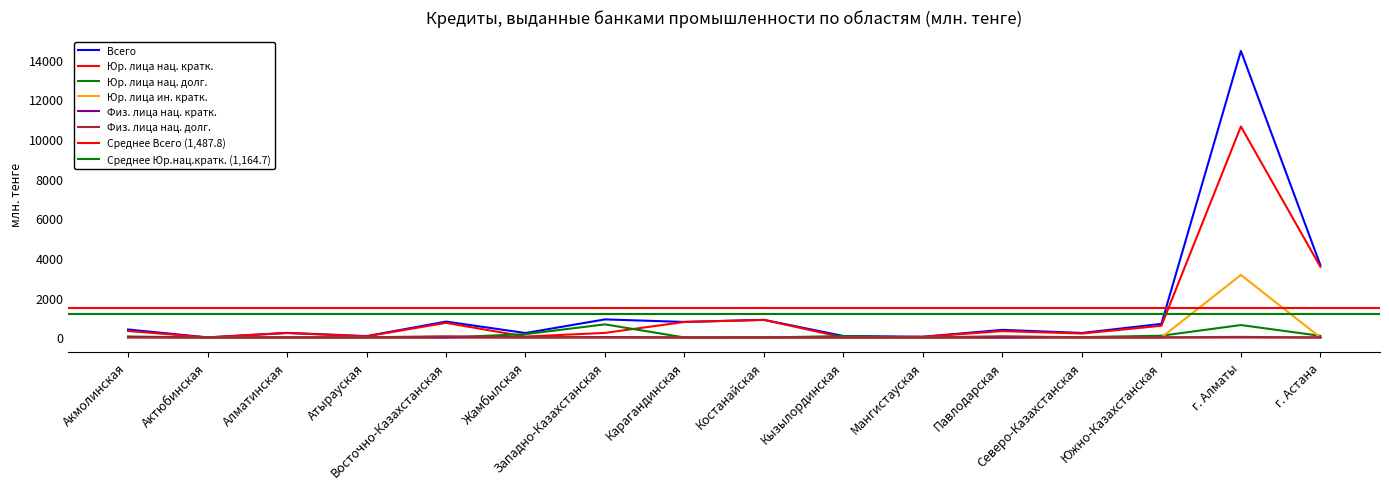

Reading left to right, list all the values displayed in this chart.

Всего: Акмолинская=403.0	Актюбинская=3.6	Алматинская=233.2	Атырауская=68.0	Восточно-Казахстанская=800.4	Жамбылская=224.9	Западно-Казахстанская=911.2	Карагандинская=783.1	Костанайская=888.8	Кызылординская=74.9	Мангистауская=36.0	Павлодарская=384.2	Северо-Казахстанская=227.1	Южно-Казахстанская=685.4	г. Алматы=14437.3	г. Астана=3643.4
Юр. лица нац. кратк.: Акмолинская=327.8	Актюбинская=3.6	Алматинская=223.4	Атырауская=56.2	Восточно-Казахстанская=736.5	Жамбылская=46.6	Западно-Казахстанская=230.6	Карагандинская=783.1	Костанайская=885.3	Кызылординская=4.6	Мангистауская=36.0	Павлодарская=321.6	Северо-Казахстанская=199.0	Южно-Казахстанская=589.7	г. Алматы=10629.8	г. Астана=3561.2
Юр. лица нац. долг.: Акмолинская=48.3	Актюбинская=0.0	Алматинская=0.0	Атырауская=2.2	Восточно-Казахстанская=0.0	Жамбылская=167.3	Западно-Казахстанская=661.7	Карагандинская=0.0	Костанайская=0.0	Кызылординская=70.3	Мангистауская=0.0	Павлодарская=0.0	Северо-Казахстанская=18.1	Южно-Казахстанская=88.7	г. Алматы=626.0	г. Астана=82.2
Юр. лица ин. кратк.: Акмолинская=0.0	Актюбинская=0.0	Алматинская=0.0	Атырауская=0.0	Восточно-Казахстанская=0.0	Жамбылская=0.0	Западно-Казахстанская=0.0	Карагандинская=0.0	Костанайская=0.0	Кызылординская=0.0	Мангистауская=0.0	Павлодарская=0.0	Северо-Казахстанская=0.0	Южно-Казахстанская=0.0	г. Алматы=3151.4	г. Астана=0.0
Физ. лица нац. кратк.: Акмолинская=27.0	Актюбинская=0.0	Алматинская=0.0	Атырауская=0.0	Восточно-Казахстанская=1.9	Жамбылская=0.0	Западно-Казахстанская=18.9	Карагандинская=0.0	Костанайская=0.0	Кызылординская=0.0	Мангистауская=0.0	Павлодарская=0.0	Северо-Казахстанская=0.0	Южно-Казахстанская=0.0	г. Алматы=0.0	г. Астана=0.0
Физ. лица нац. долг.: Акмолинская=0.0	Актюбинская=0.0	Алматинская=9.8	Атырауская=9.5	Восточно-Казахстанская=62.0	Жамбылская=10.9	Западно-Казахстанская=0.0	Карагандинская=0.0	Костанайская=3.5	Кызылординская=0.0	Мангистауская=0.0	Павлодарская=62.6	Северо-Казахстанская=10.0	Южно-Казахстанская=7.0	г. Алматы=30.0	г. Астана=0.0